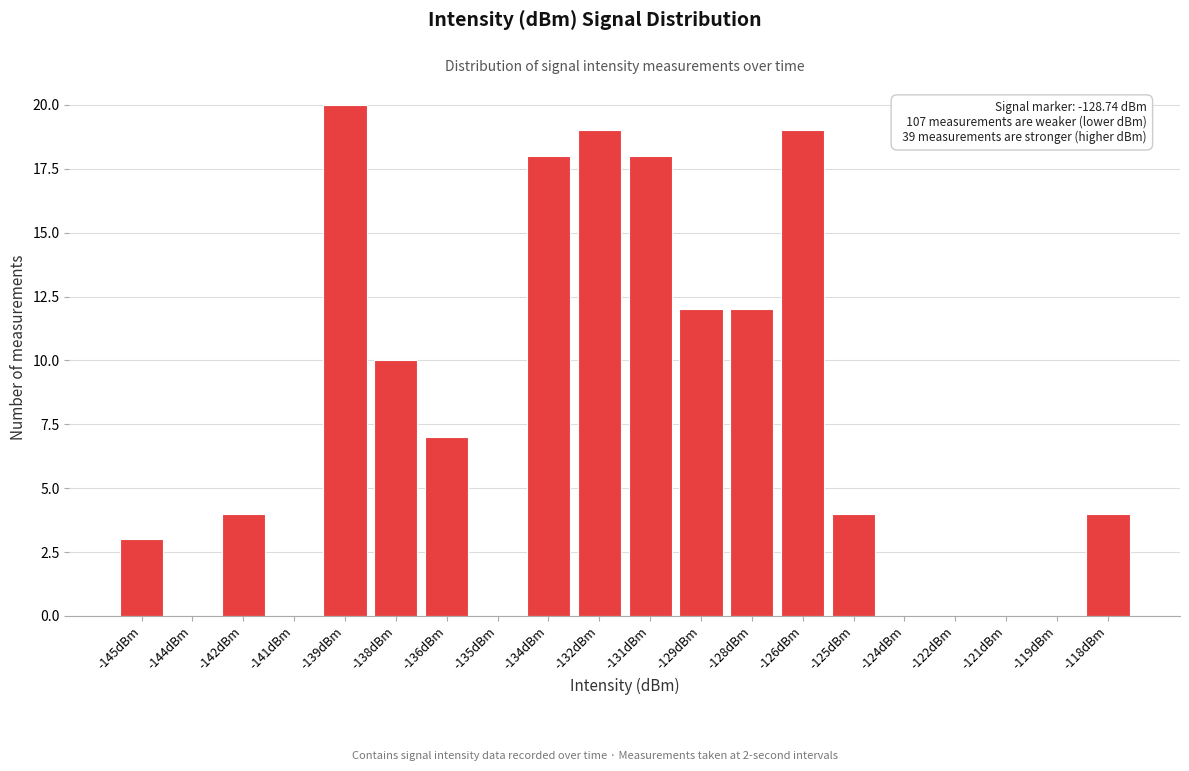

Reading left to right, what are all the values shown in this chart?

-145dBm=3	-144dBm=0	-142dBm=4	-141dBm=0	-139dBm=20	-138dBm=10	-136dBm=7	-135dBm=0	-134dBm=18	-132dBm=19	-131dBm=18	-129dBm=12	-128dBm=12	-126dBm=19	-125dBm=4	-124dBm=0	-122dBm=0	-121dBm=0	-119dBm=0	-118dBm=4